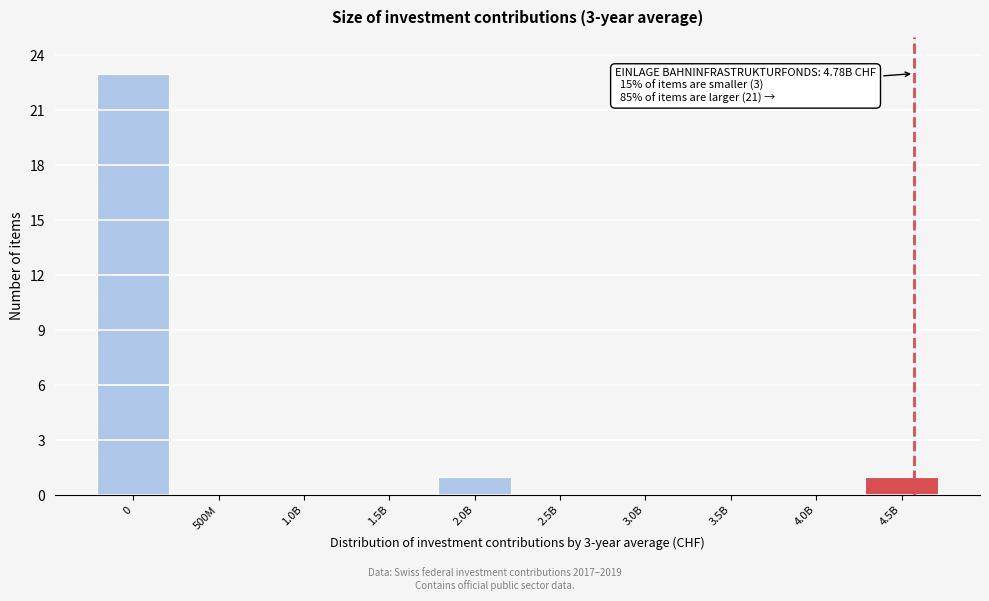

Reading right to left, extract all data points from this chart.

4.5B=1	4.0B=0	3.5B=0	3.0B=0	2.5B=0	2.0B=1	1.5B=0	1.0B=0	500M=0	0=23